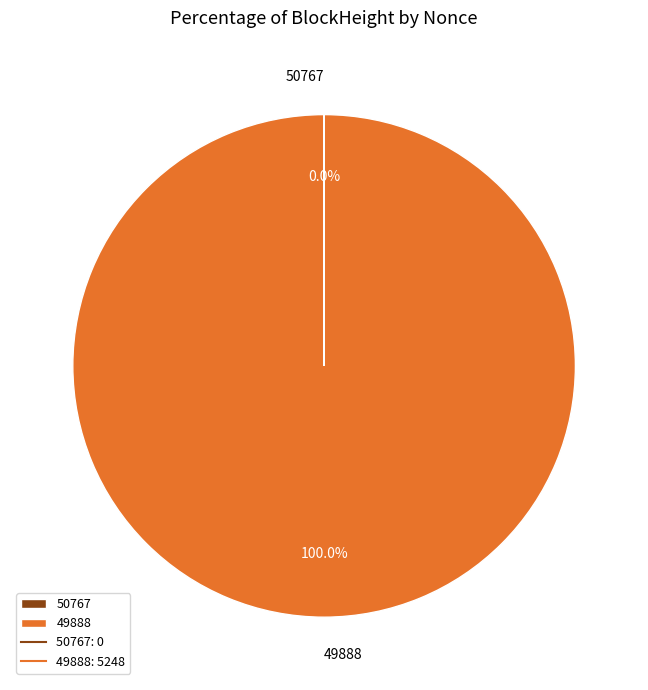

Does 49888 account for over 50% of the chart?

Yes